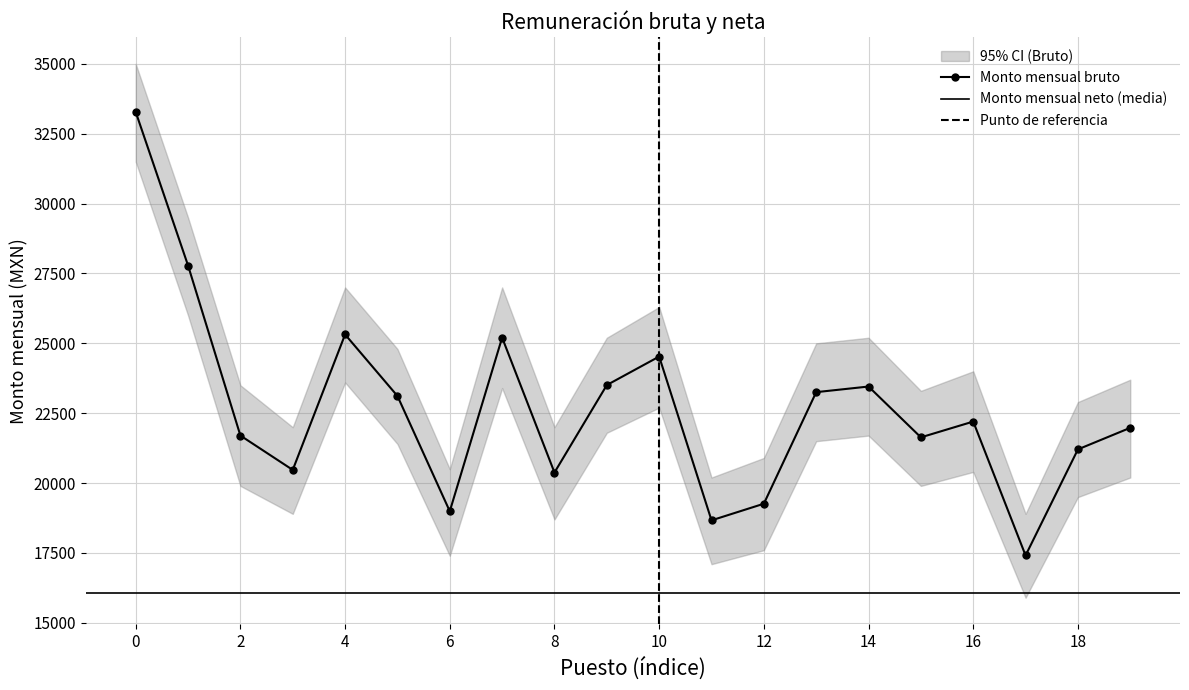

How many interior local valleys does the Monto mensual bruto series have?

6